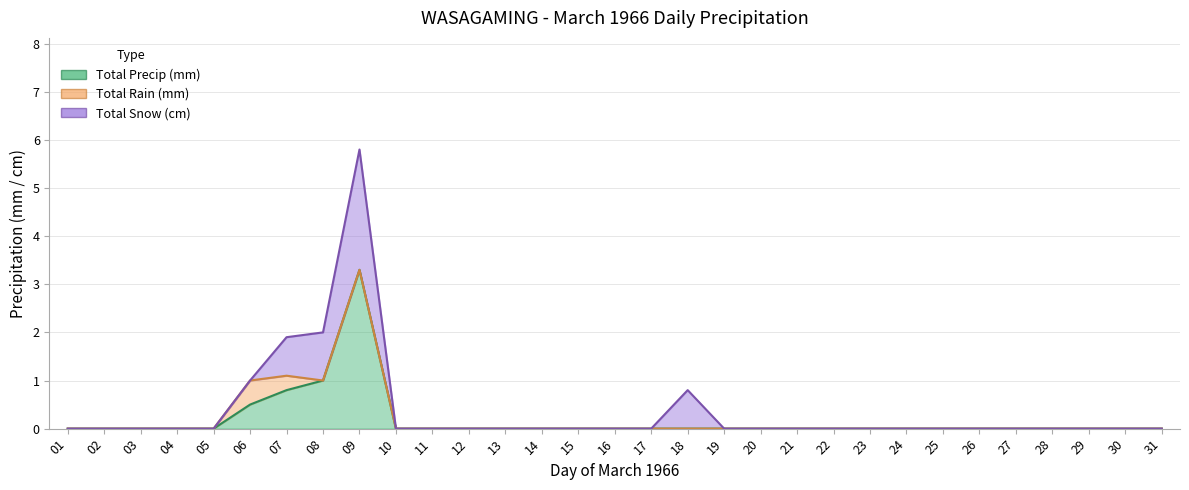

In Total Rain (mm), how many points are higher than both neighbors (excluding endpoints)?

1